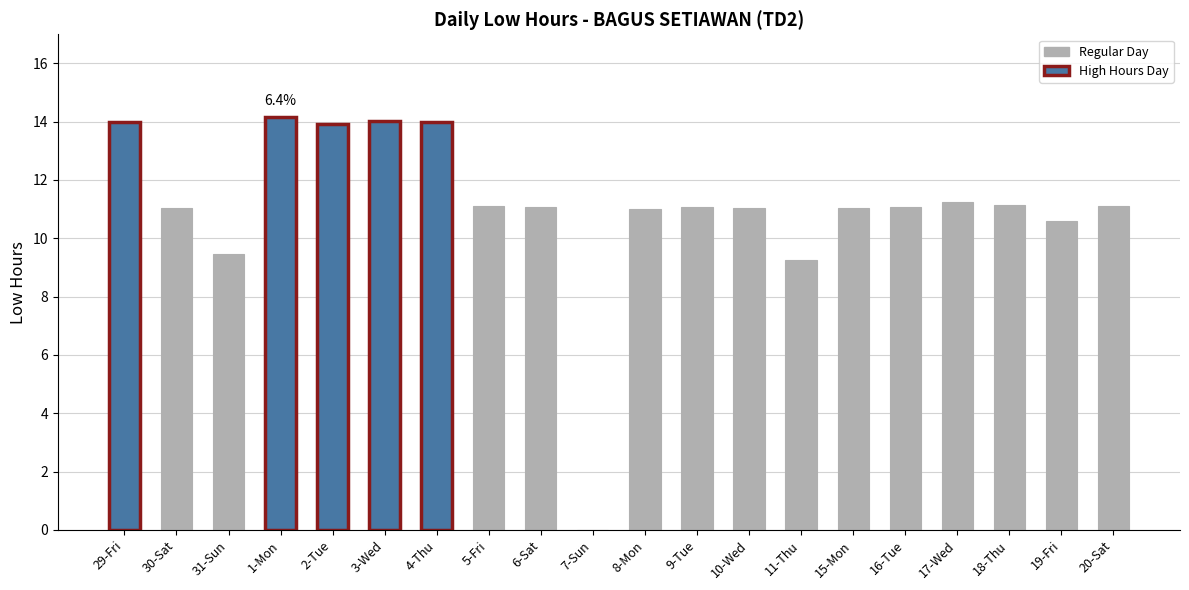

At which label does the data first exceed 11?

29-Fri